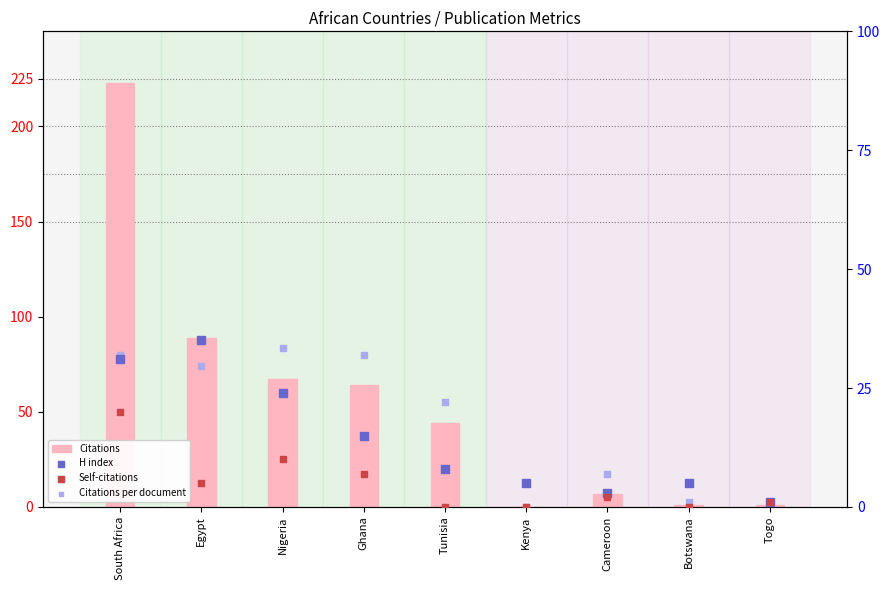

Which series contains the lowest Y value?

Citations